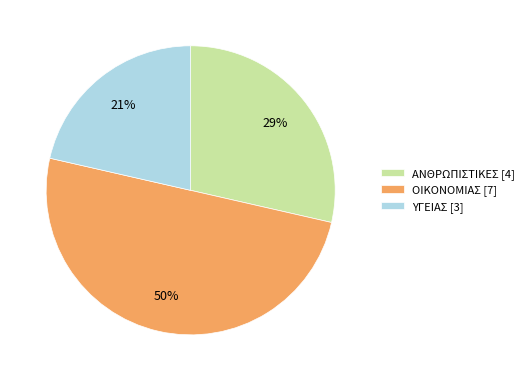

How many segments does this pie chart have?

3